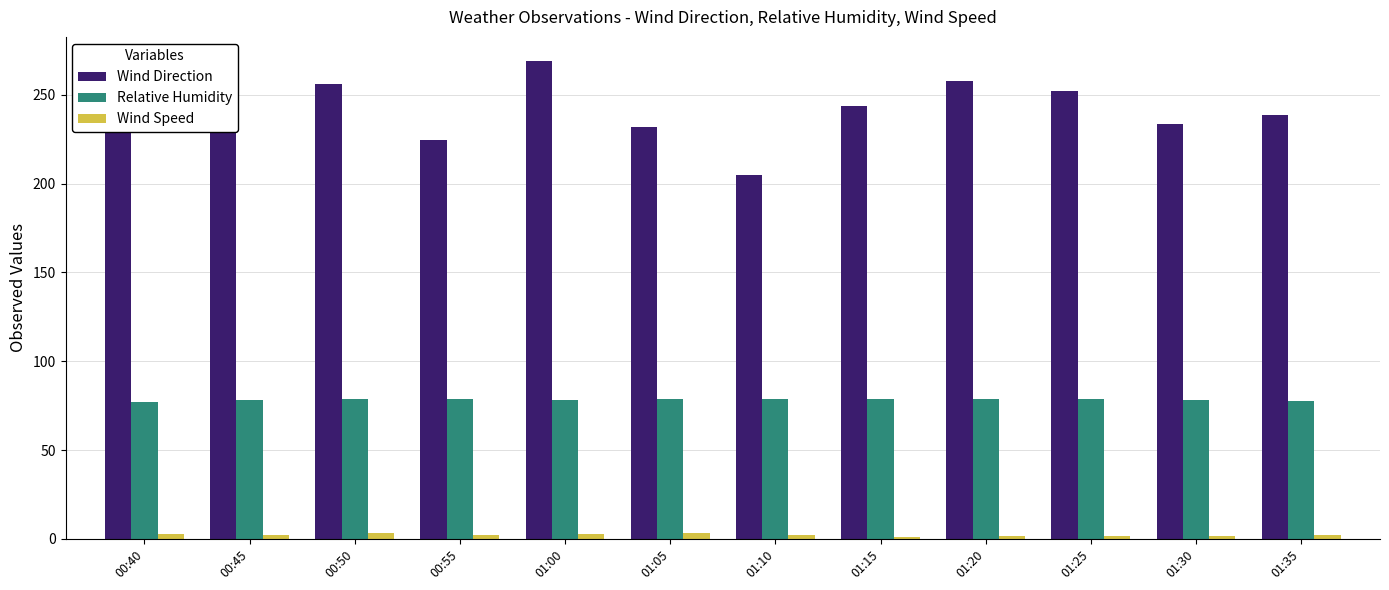

Rank the series by their maximum value, from highest to lowest.

Wind Direction, Relative Humidity, Wind Speed